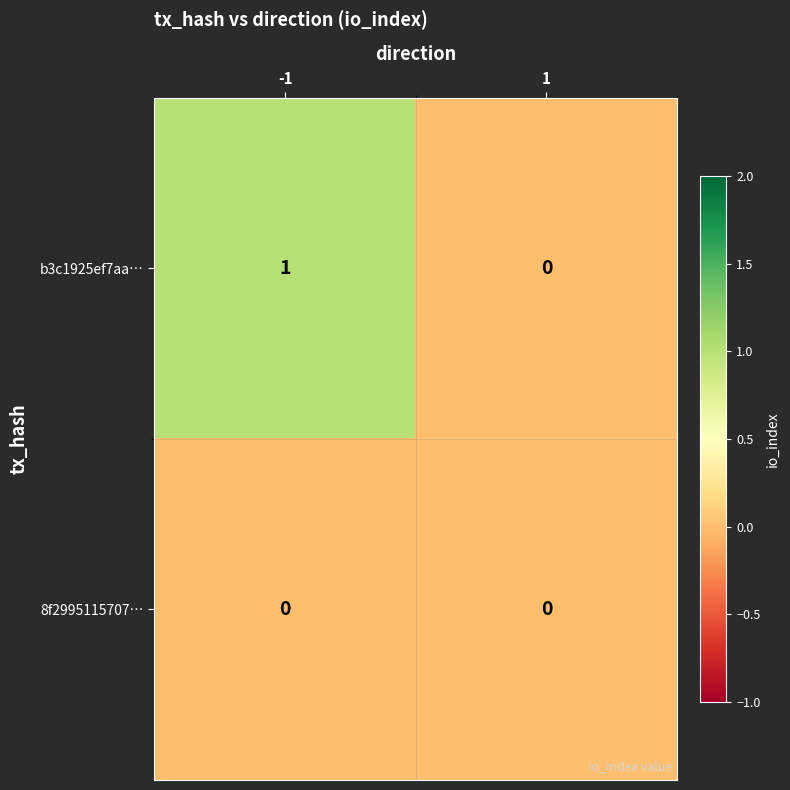

Which series changed the most between -1 and 1?

b3c1925ef7aa…